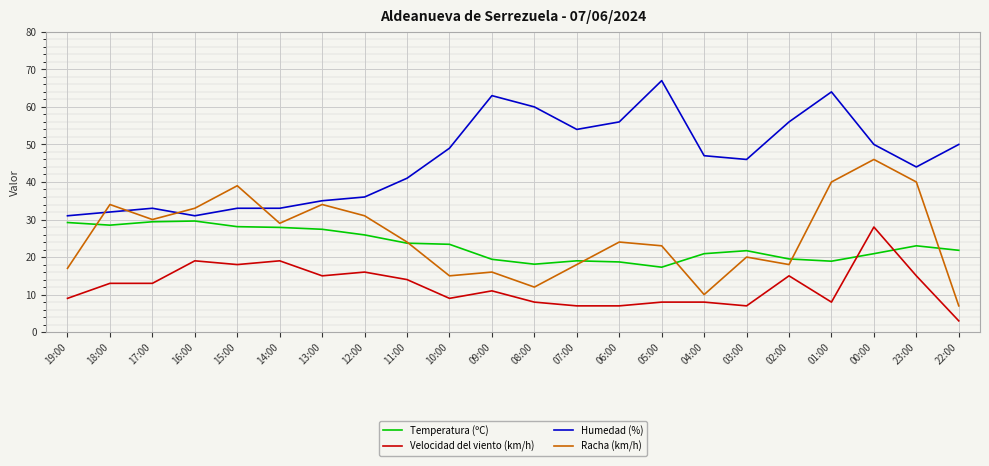

What is the lowest value of the Velocidad del viento (km/h) series?

3.0